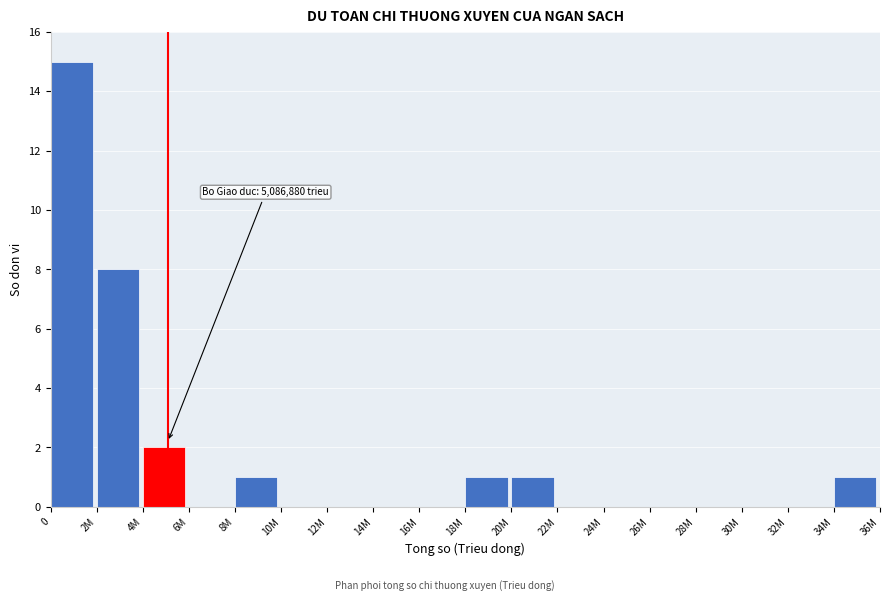

Reading left to right, transcribe all the data shown in this chart.

0=15	2M=8	4M=2	6M=0	8M=1	10M=0	12M=0	14M=0	16M=0	18M=1	20M=1	22M=0	24M=0	26M=0	28M=0	30M=0	32M=0	34M=1